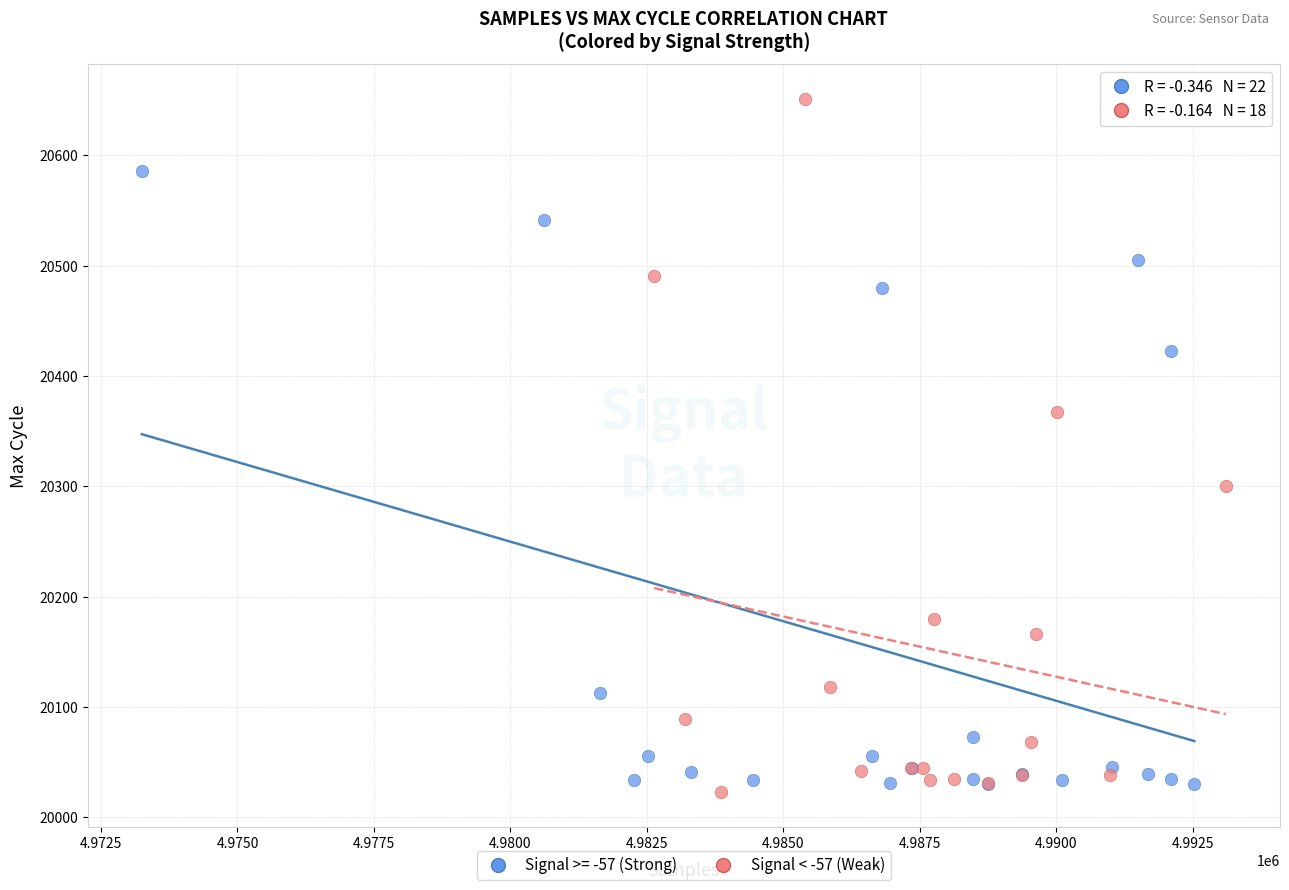

Which series has the largest Y range (max minus min)?

Signal < -57 (Weak)